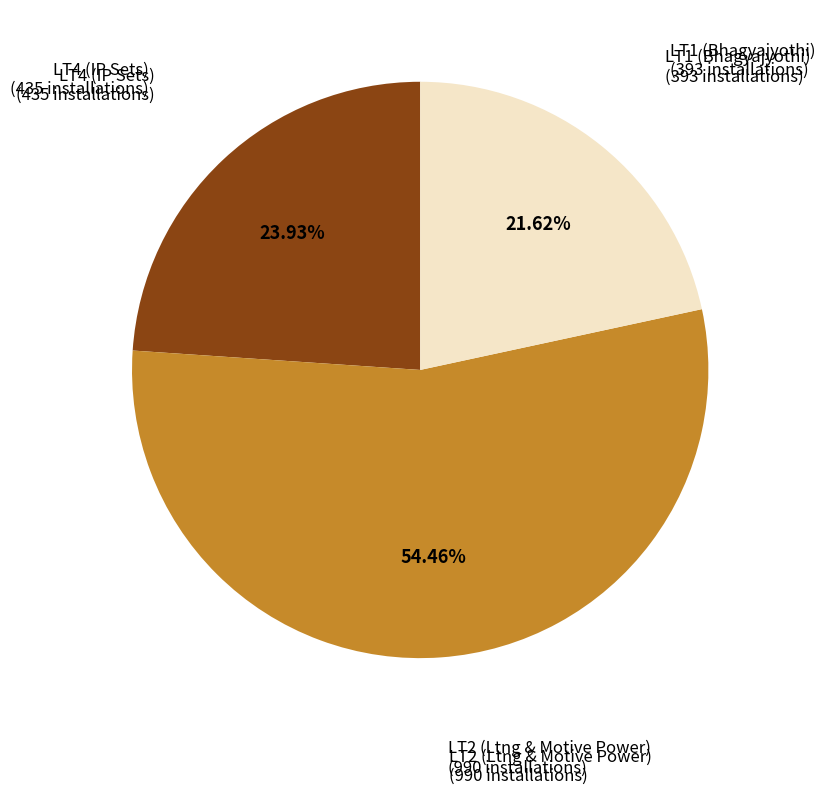

Does any single category account for the majority?

Yes